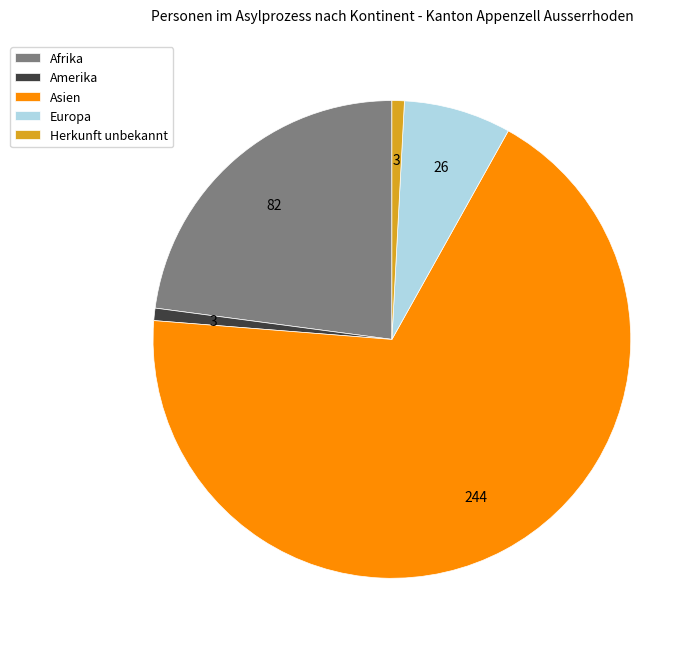

Is there any slice that represents more than half of the pie?

Yes